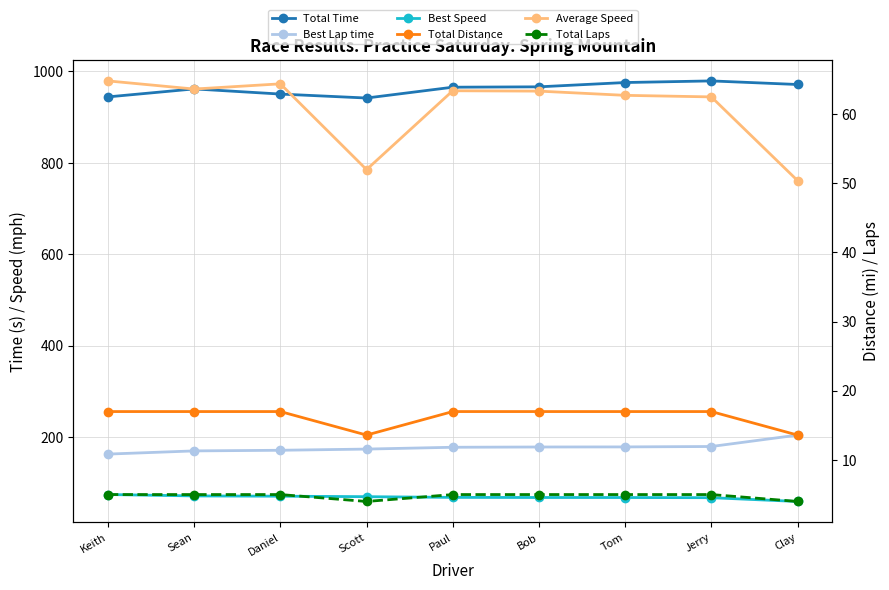

True or false: Total Laps and Best Lap time intersect in this chart.

False